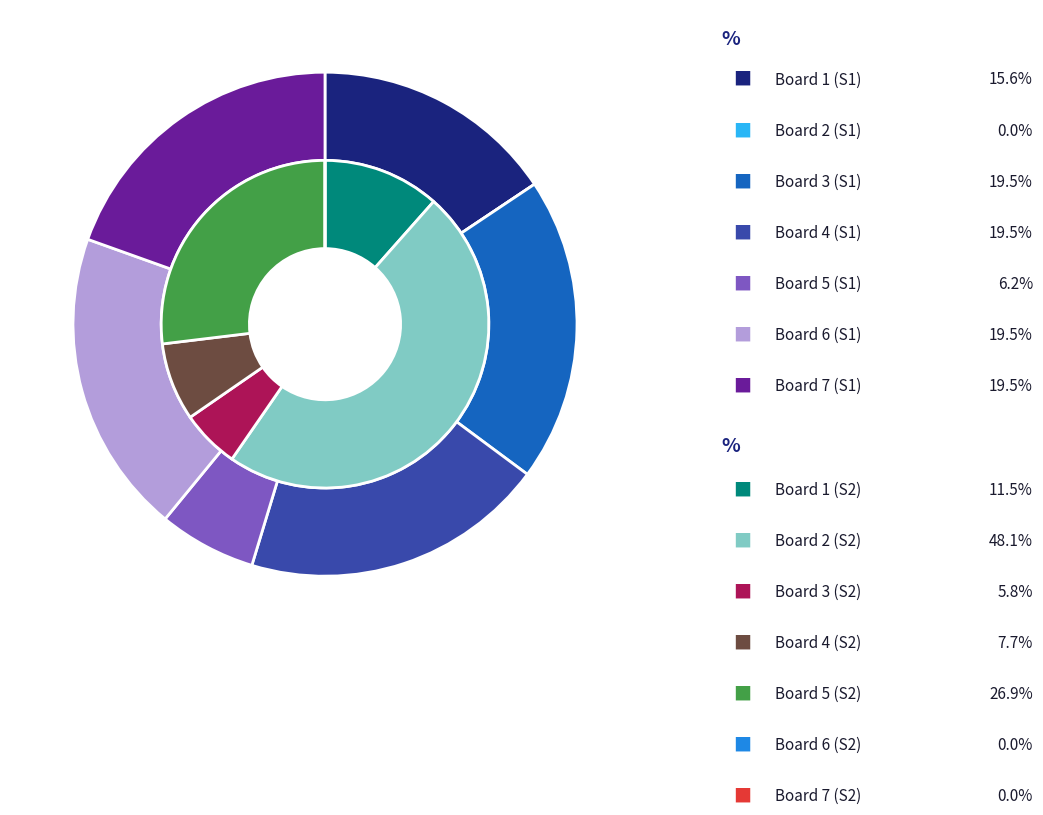

Is it true that Board 2 is 54% of the pie?

False